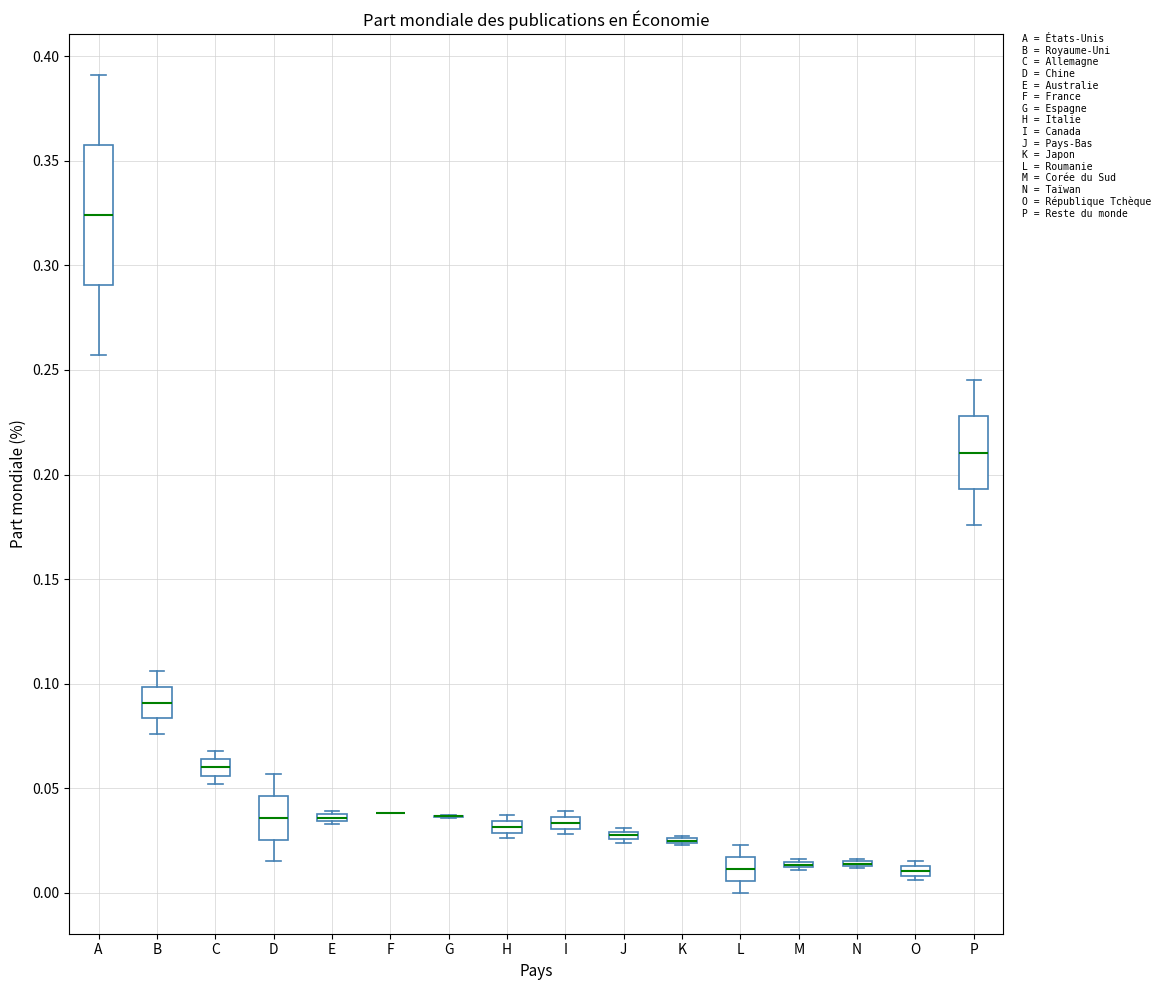

Where is the upper edge of the box for P on the y-axis? The values are not printed on the chart, so give them approximately, as read against the axis.

0.230